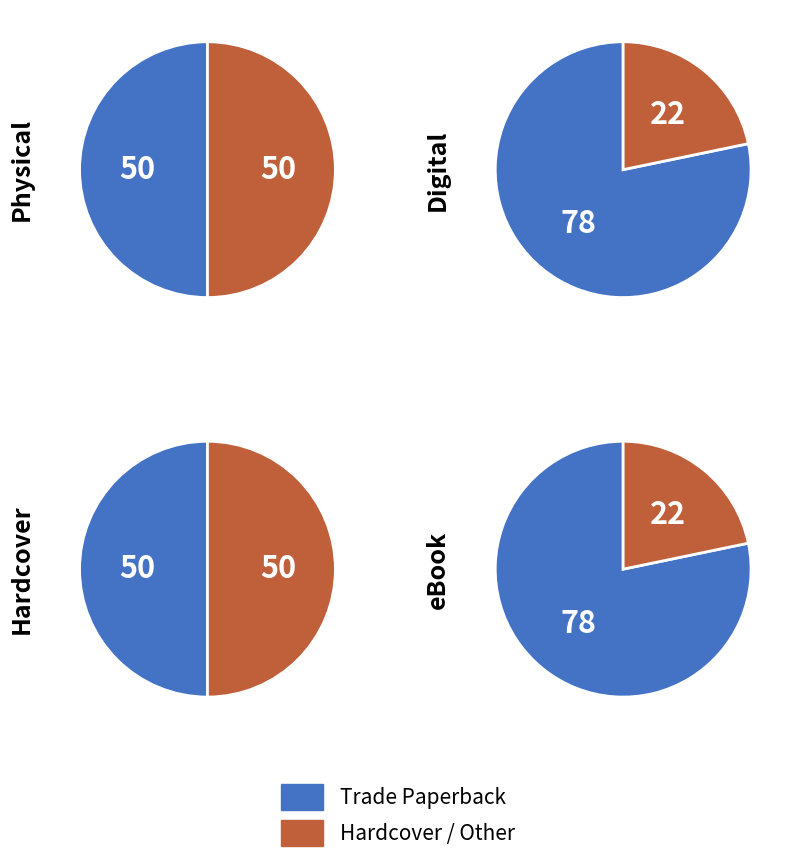

Which has a higher value, eBook or Hardcover?

Hardcover